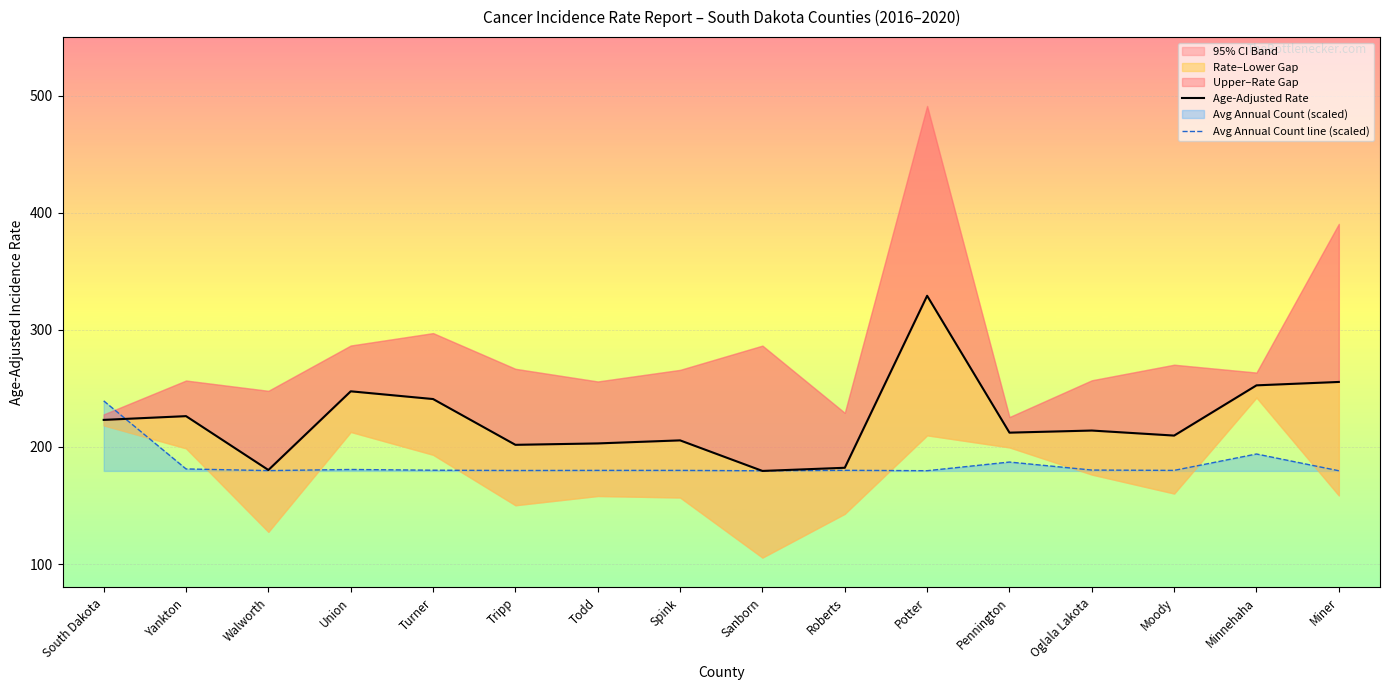

Rank the categories by Avg Annual Count line (scaled) value from highest to lowest.

South Dakota, Minnehaha, Pennington, Yankton, Union, Oglala Lakota, Turner, Roberts, Todd, Spink, Moody, Tripp, Walworth, Potter, Miner, Sanborn